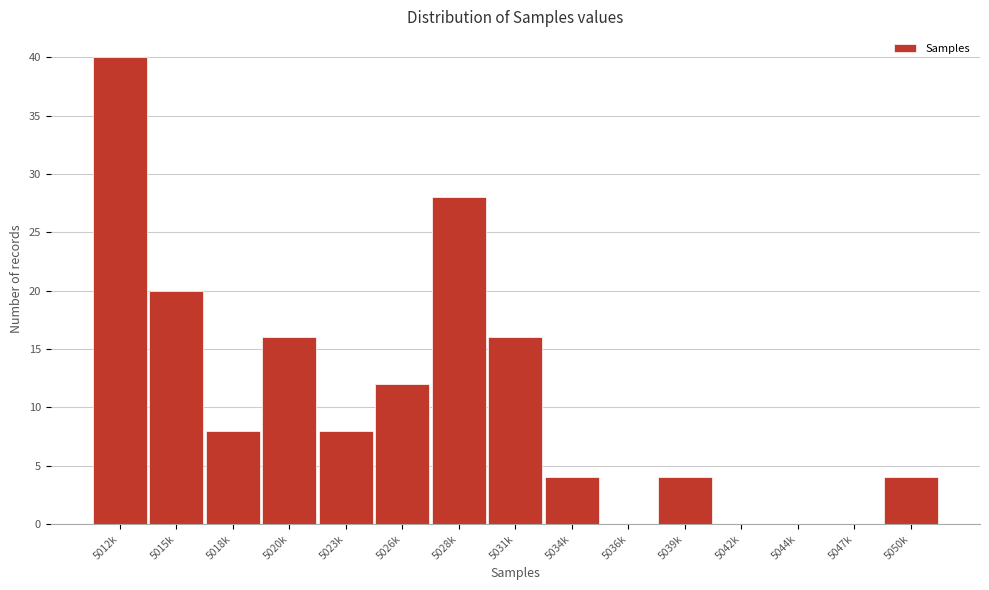

Reading left to right, extract all data points from this chart.

5012k=40	5015k=20	5018k=8	5020k=16	5023k=8	5026k=12	5028k=28	5031k=16	5034k=4	5036k=0	5039k=4	5042k=0	5044k=0	5047k=0	5050k=4